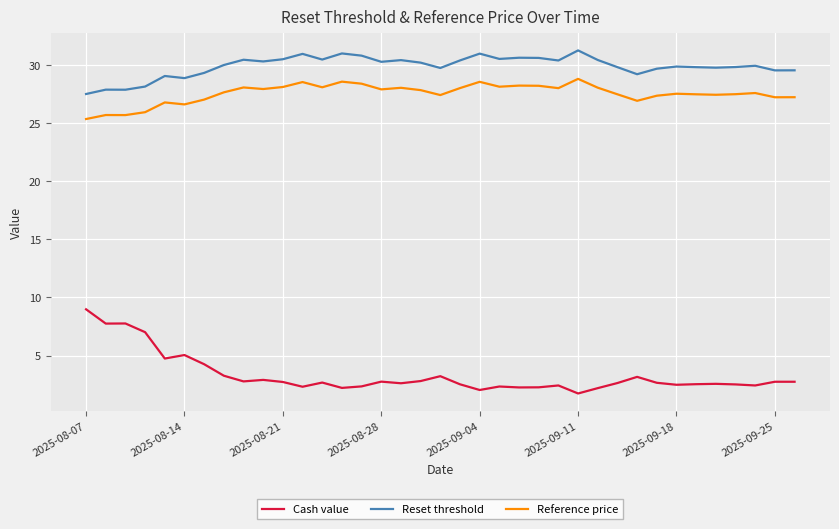

What is the greatest value displayed?

31.3